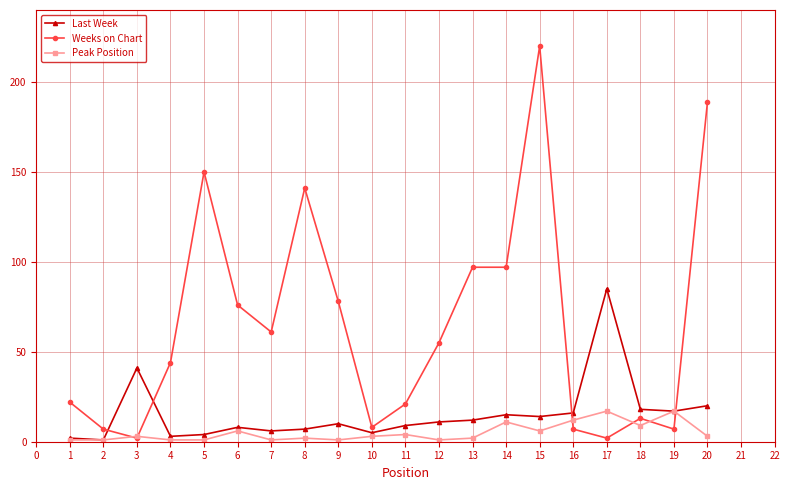

What is the average value of the Weeks on Chart series?

65